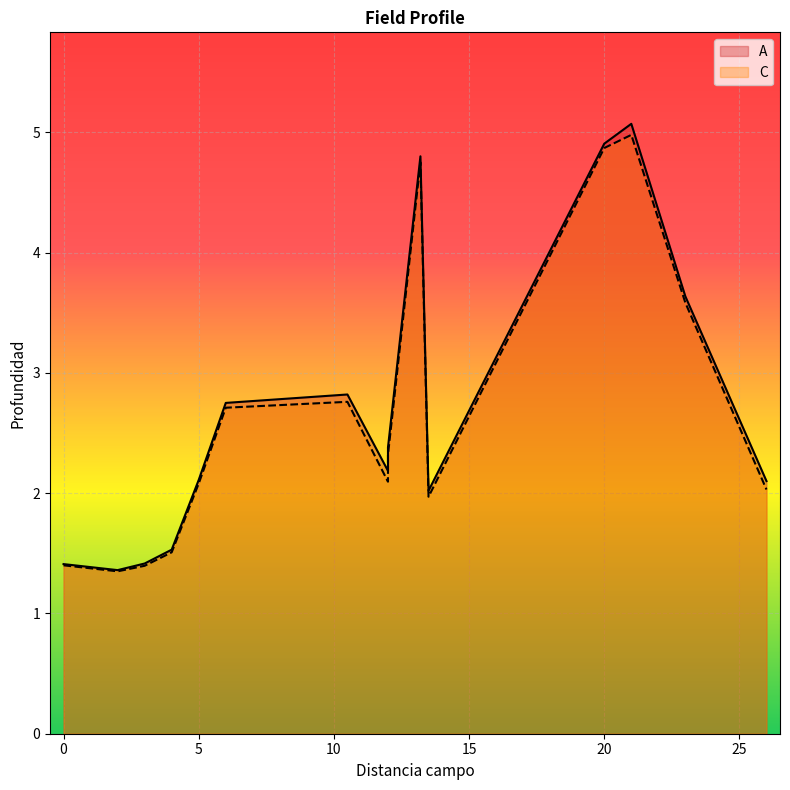

What is the difference between the second highest and second lowest values in the C series?

3.5